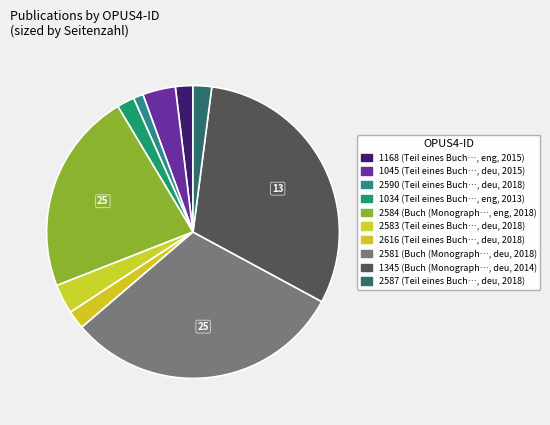

How many slices are in this pie chart?

10